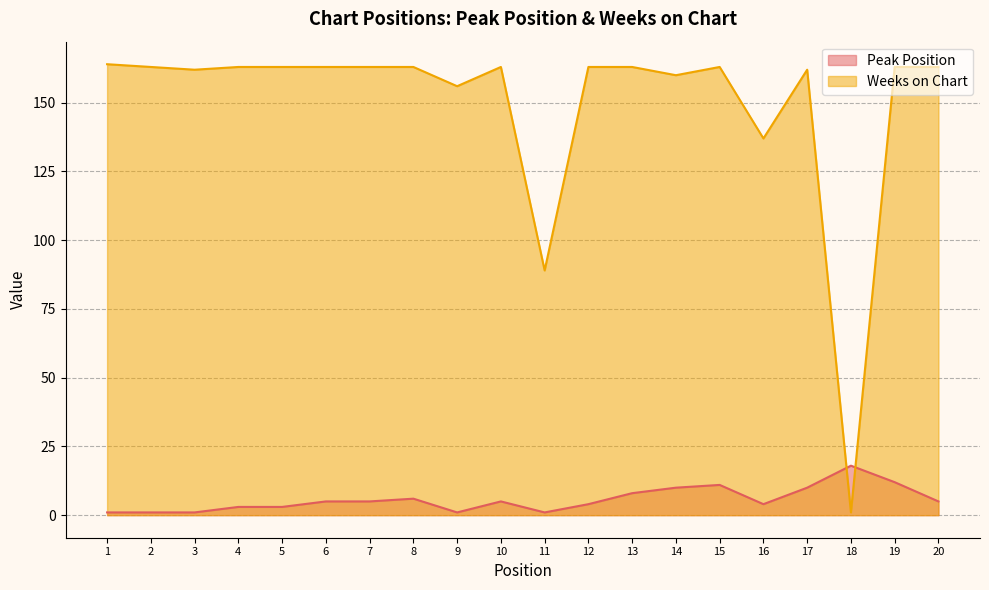

How many times do Peak Position and Weeks on Chart cross each other?

2